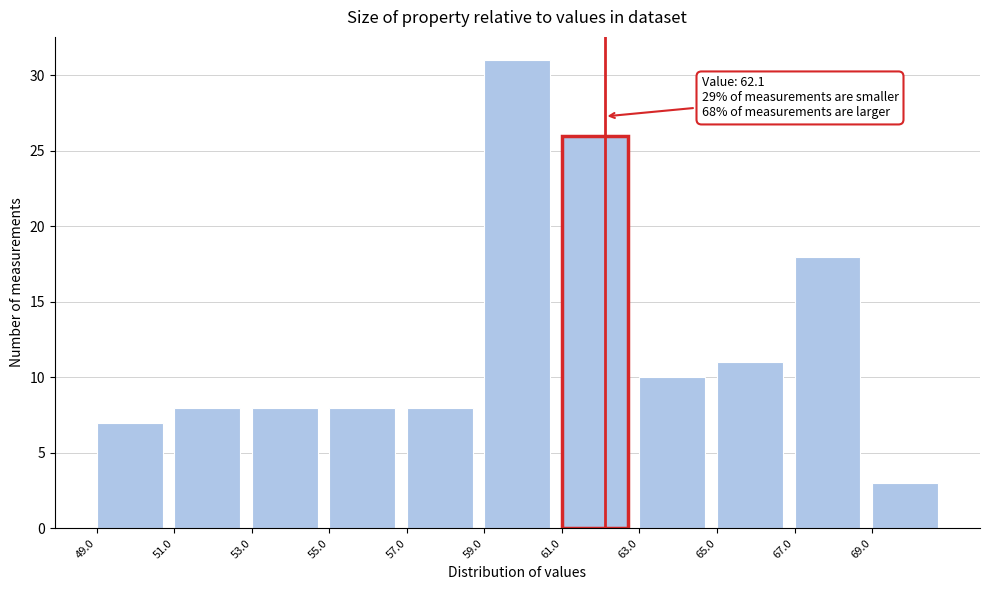

Over which range of the x-axis is the bar tallest?

59 to 61